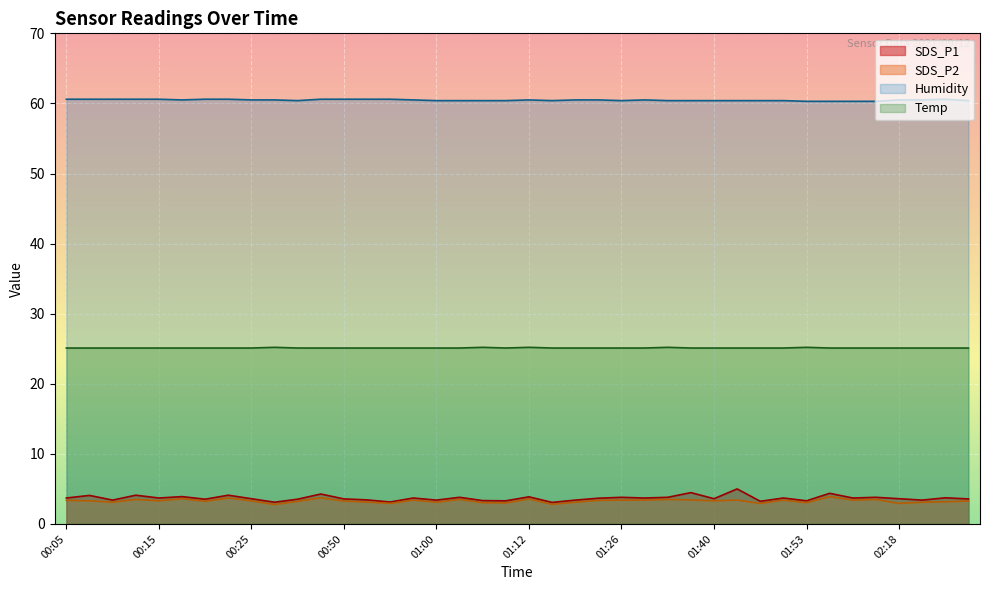

Reading left to right, what are all the values shown in this chart?

SDS_P1: 3.7	4.1	3.4	4.1	3.7	3.9	3.5	4.1	3.6	3.1	3.5	4.3	3.6	3.4	3.1	3.7	3.4	3.8	3.3	3.3	3.9	3.1	3.4	3.7	3.8	3.7	3.8	4.5	3.6	5.0	3.2	3.7	3.3	4.4	3.7	3.8	3.6	3.4	3.7	3.6
SDS_P2: 3.4	3.3	3.1	3.5	3.3	3.6	3.2	3.7	3.3	2.8	3.2	3.7	3.3	3.1	2.9	3.4	3.1	3.5	3.0	3.0	3.6	2.8	3.1	3.4	3.4	3.4	3.5	3.4	3.3	3.4	2.9	3.4	3.0	3.9	3.4	3.5	2.9	3.1	3.2	3.3
Humidity: 60.6	60.6	60.6	60.6	60.6	60.5	60.6	60.6	60.5	60.5	60.4	60.6	60.6	60.6	60.6	60.5	60.4	60.4	60.4	60.4	60.5	60.4	60.5	60.5	60.4	60.5	60.4	60.4	60.4	60.4	60.4	60.4	60.3	60.3	60.3	60.3	60.5	60.5	60.6	60.4
Temp: 25.1	25.1	25.1	25.1	25.1	25.1	25.1	25.1	25.1	25.2	25.1	25.1	25.1	25.1	25.1	25.1	25.1	25.1	25.2	25.1	25.2	25.1	25.1	25.1	25.1	25.1	25.2	25.1	25.1	25.1	25.1	25.1	25.2	25.1	25.1	25.1	25.1	25.1	25.1	25.1